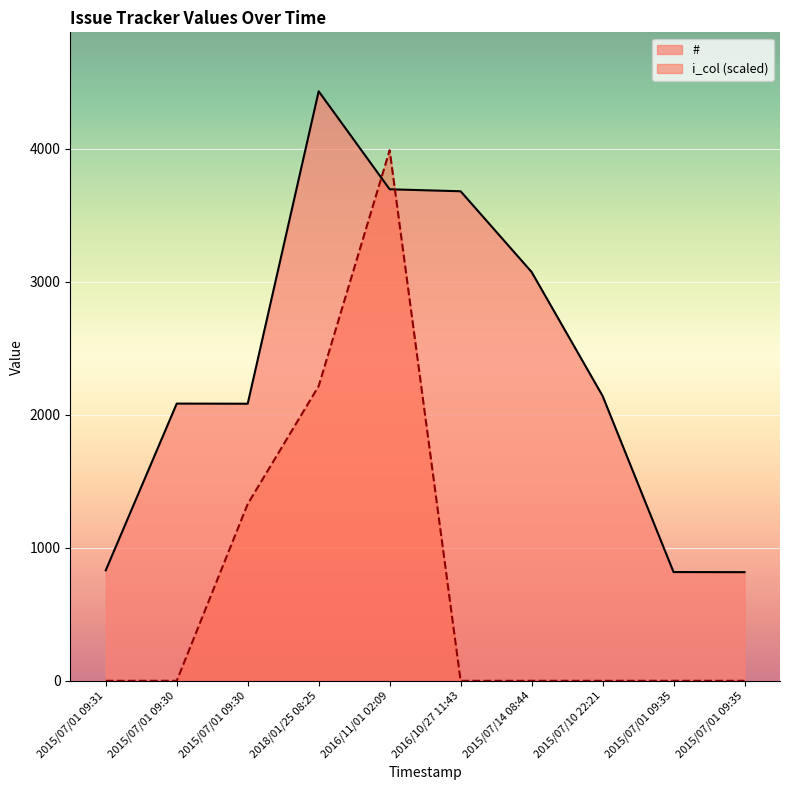

What is the spread (max minus min) of values at 2015/07/01 09:30?

2085.0